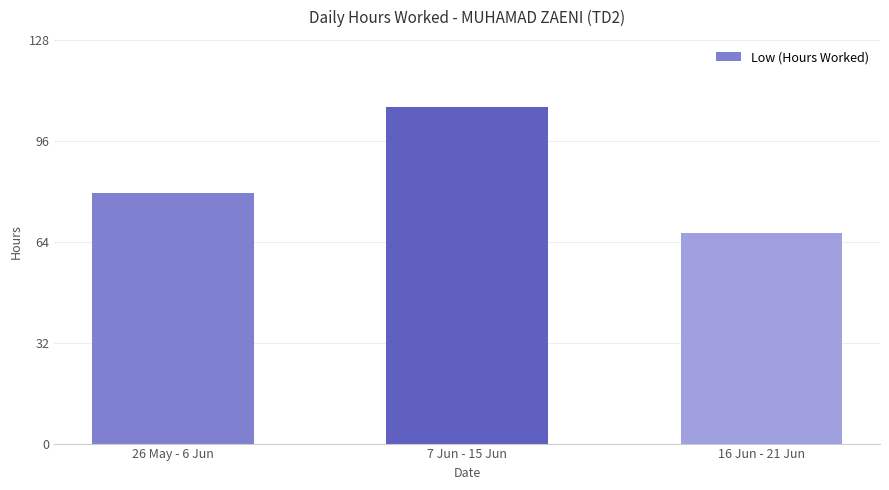

What is the approximate value at 7 Jun - 15 Jun?

106.7